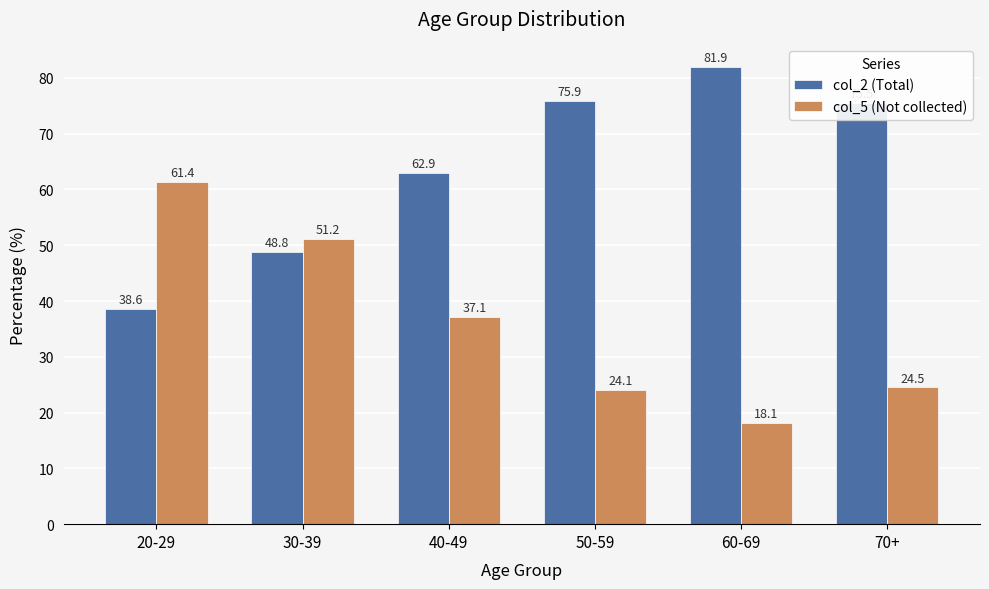

Rank the series by their average value, from lowest to highest.

col_5 (Not collected), col_2 (Total)